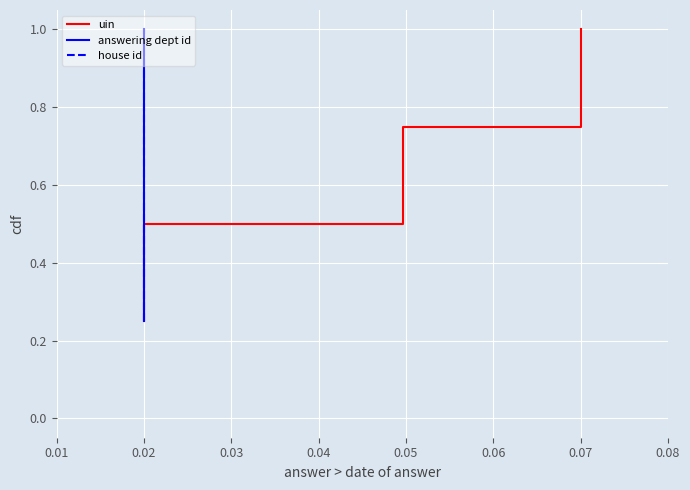

What is the total value across all series at 0.02?

1.5